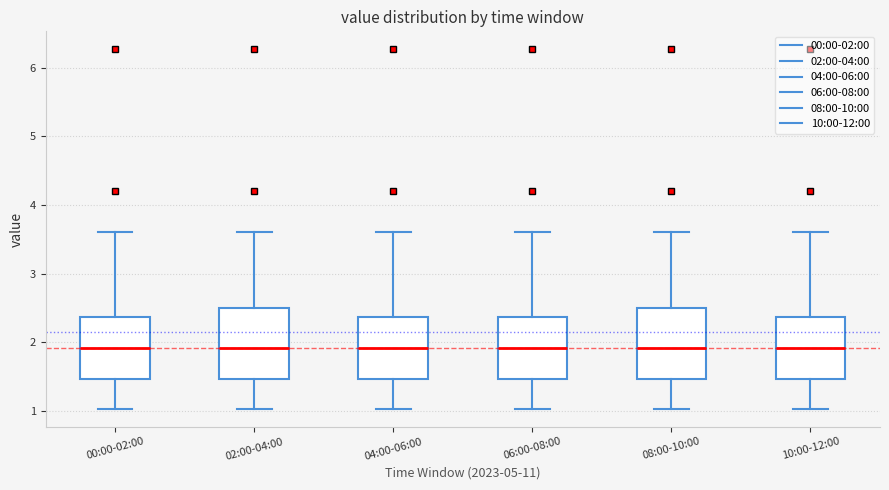

Reading left to right, transcribe this box plot: for each box, give where its median line is, the range the box spans, and where its two whiskers end, as read against the y-axis. The values are not printed on the chart, so give them approximately, as read against the axis.

00:00-02:00: median 1.9, box 1.5 to 2.4, whiskers 1.0 to 3.6
02:00-04:00: median 1.9, box 1.5 to 2.5, whiskers 1.0 to 3.6
04:00-06:00: median 1.9, box 1.5 to 2.4, whiskers 1.0 to 3.6
06:00-08:00: median 1.9, box 1.5 to 2.4, whiskers 1.0 to 3.6
08:00-10:00: median 1.9, box 1.5 to 2.5, whiskers 1.0 to 3.6
10:00-12:00: median 1.9, box 1.5 to 2.4, whiskers 1.0 to 3.6